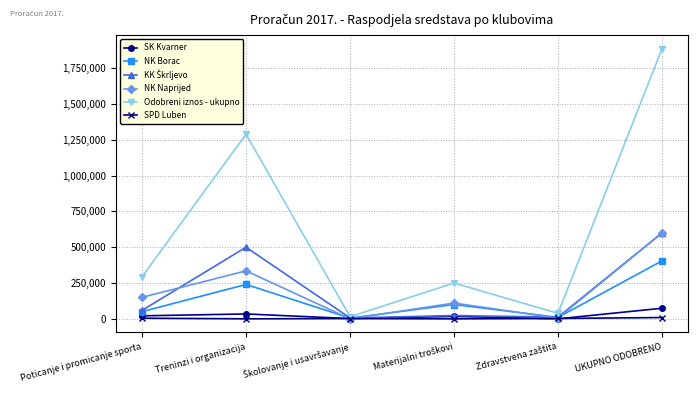

What is the maximum value shown in the chart?

1887280